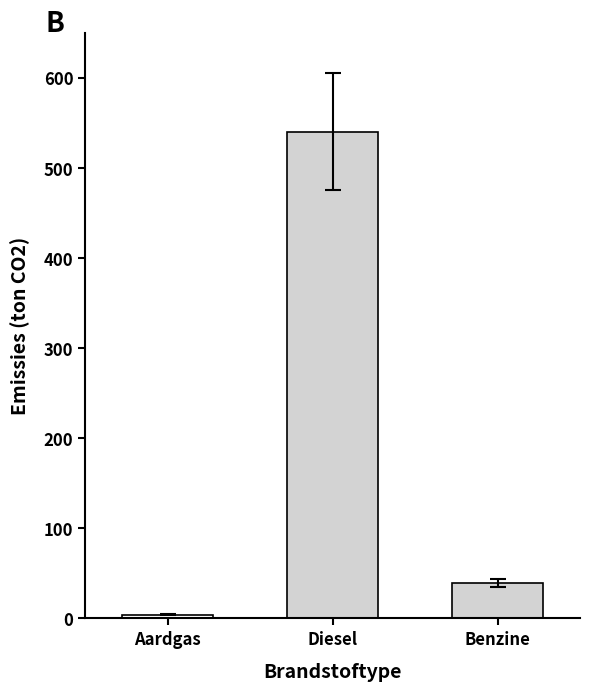

List the labels in order of value, largest first.

Diesel, Benzine, Aardgas